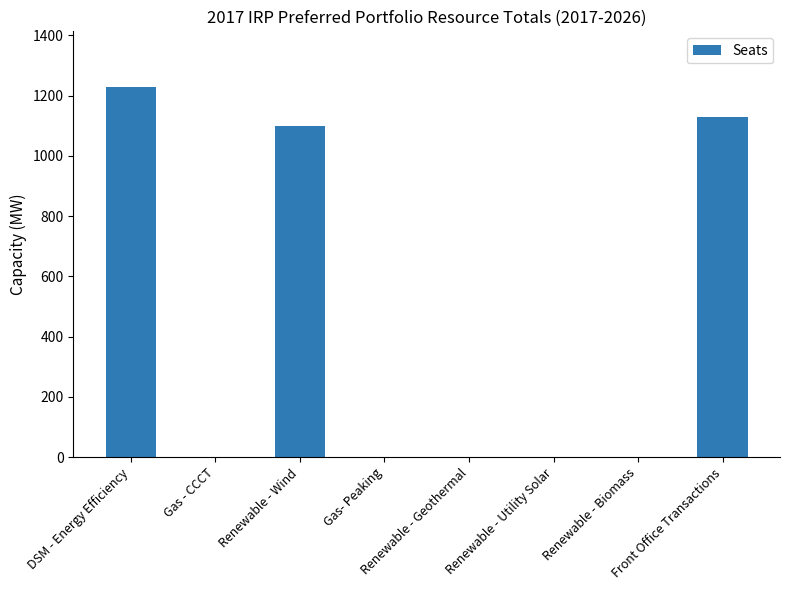

Reading left to right, list all the values displayed in this chart.

1229.4	0.0	1100.0	0.0	0.0	0.0	0.0	1128.2